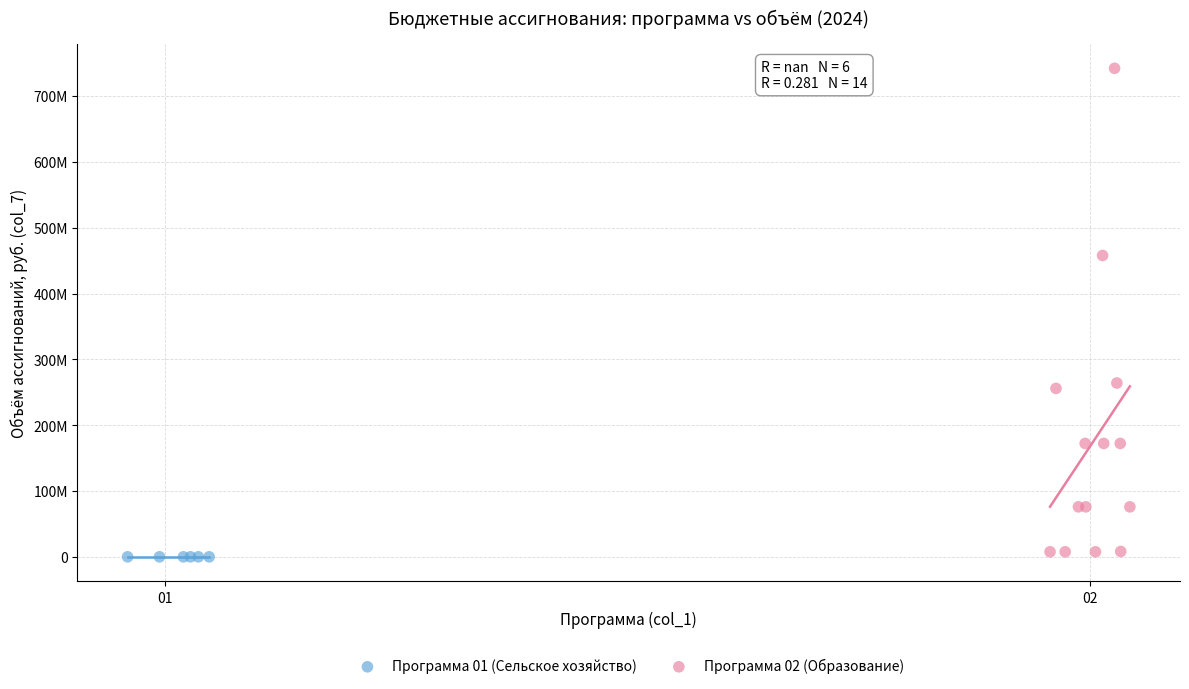

Which series contains the lowest Y value?

Программа 01 (Сельское хозяйство)